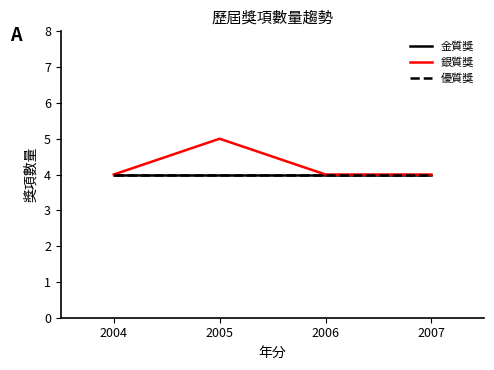

What is the maximum value shown in the chart?

5